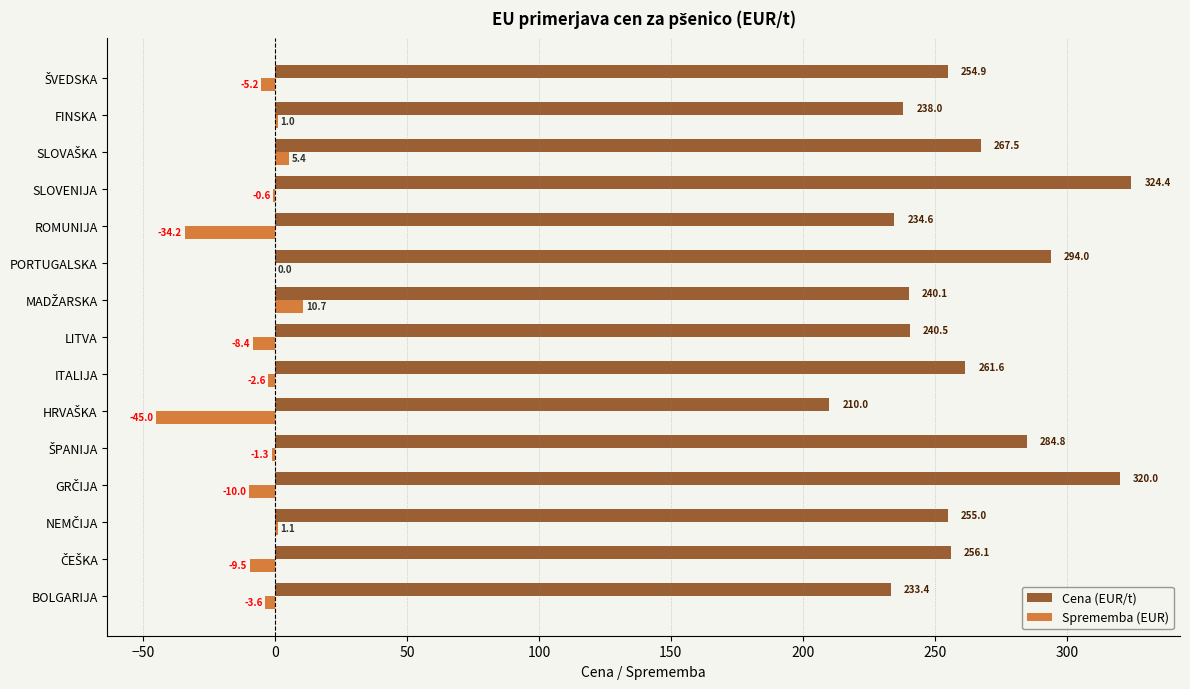

How many series are shown in this chart?

2